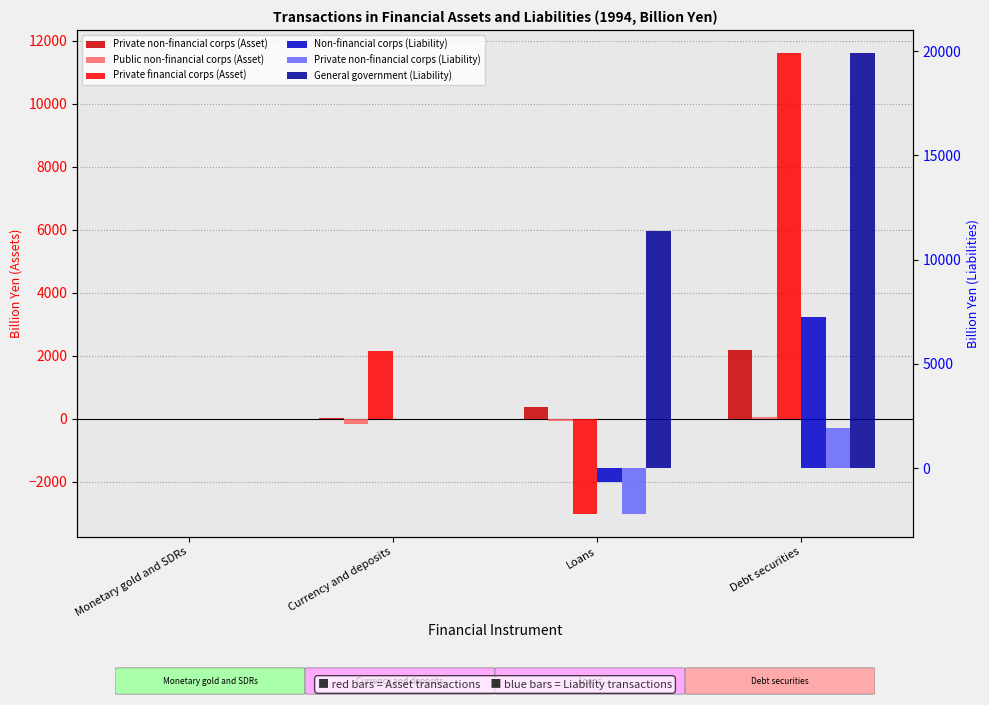

What is the highest value of the Public non-financial corps (Asset) series?

48.4